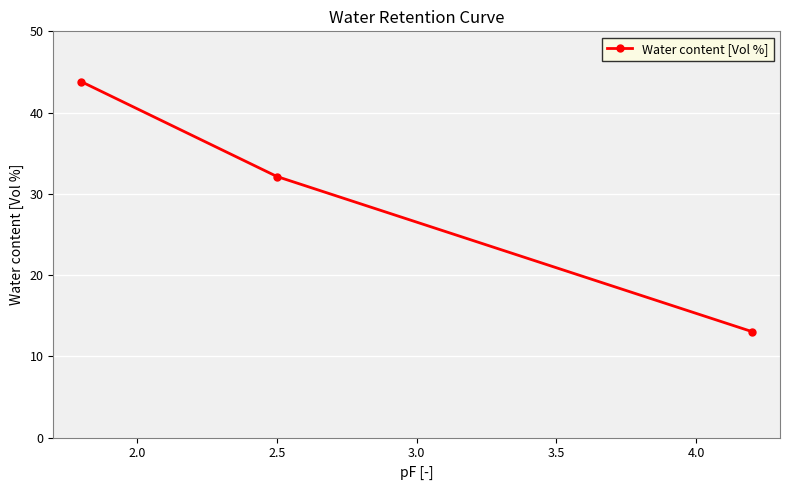

What is the smallest value displayed?

13.0